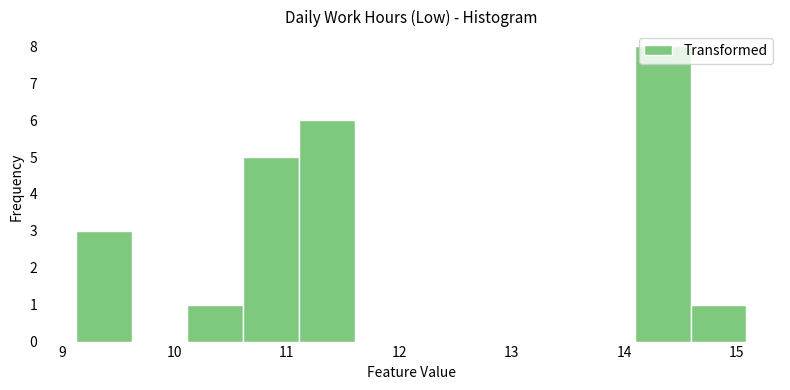

Which range on the x-axis has the tallest bar?

14.1 to 14.6